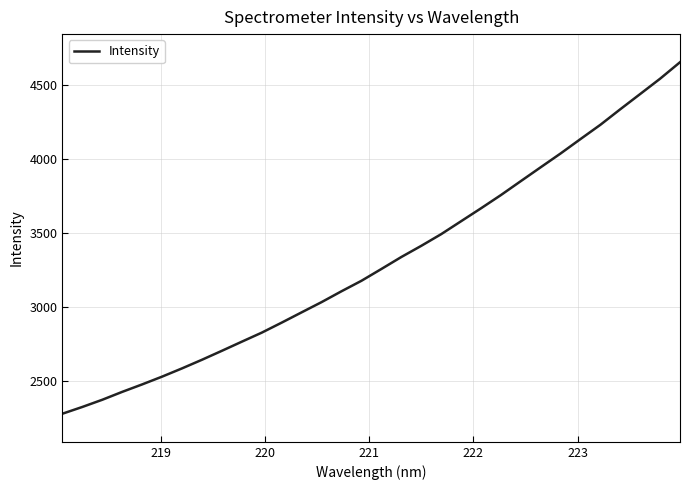

What is the greatest value displayed?

4653.1